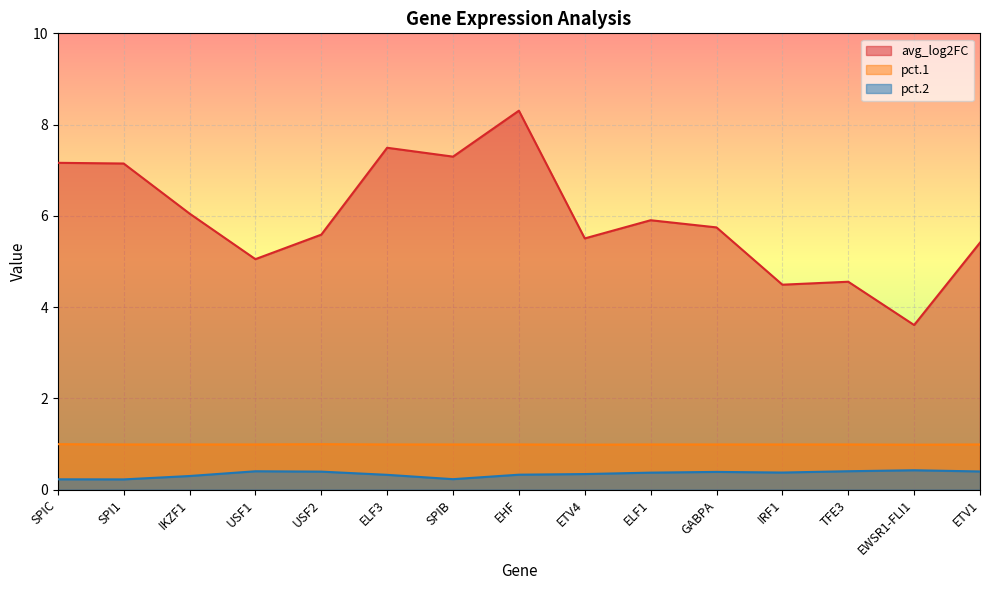

What are all the series names shown in the legend?

avg_log2FC, pct.1, pct.2